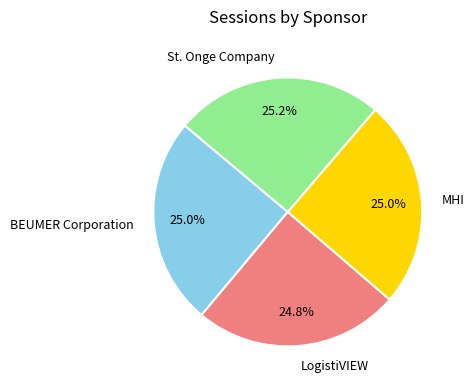

Is St. Onge Company the majority of the pie?

No